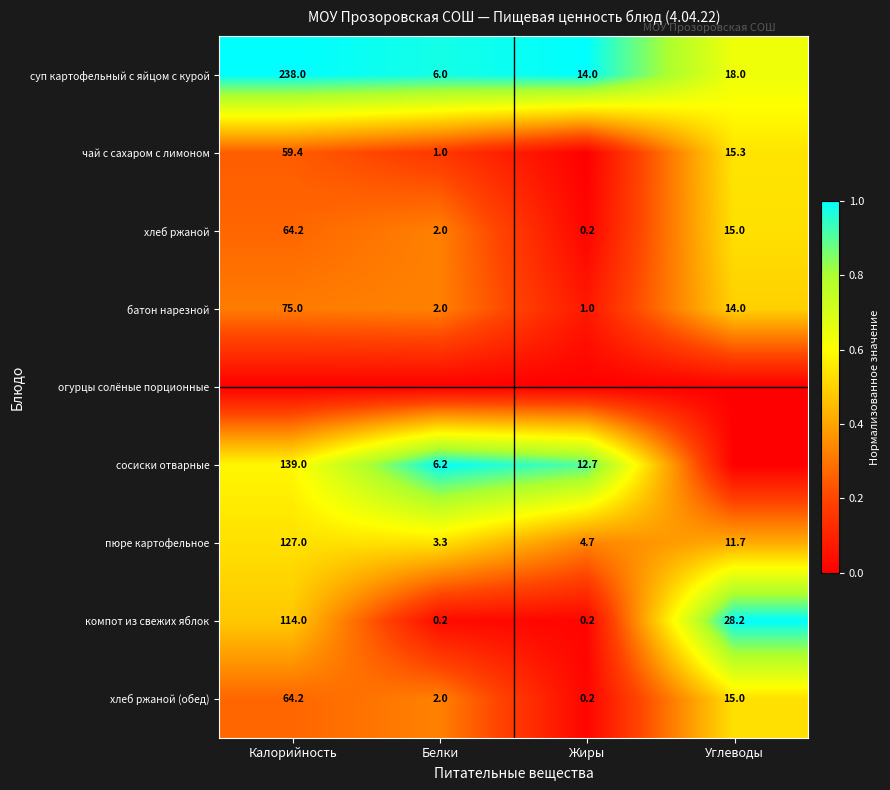

True or false: суп картофельный с яйцом с курой has a value of 14.0 at Жиры.

True